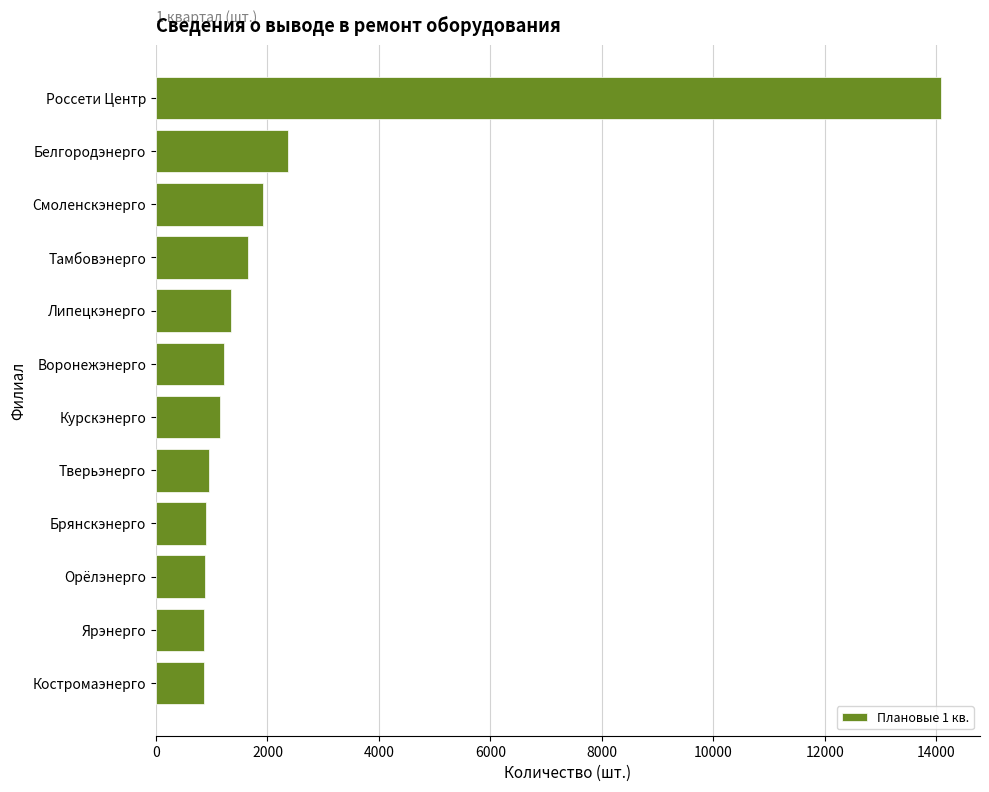

Does the chart contain any negative values?

No